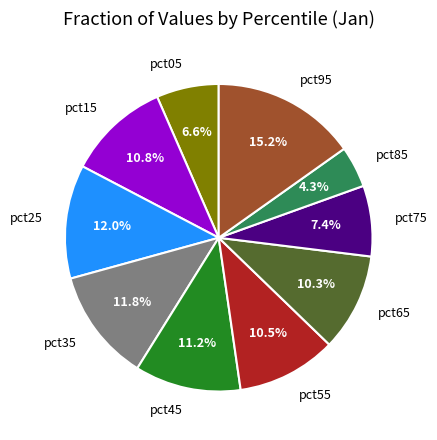

Is the sum of pct95 and pct05 greater than half?

No